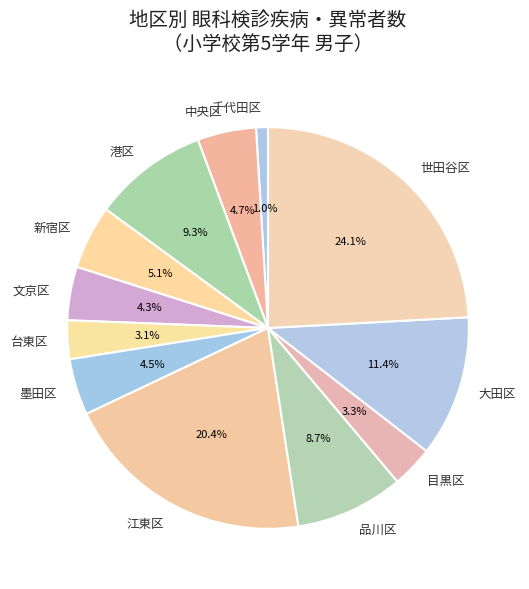

Which has a higher value, 墨田区 or 台東区?

墨田区